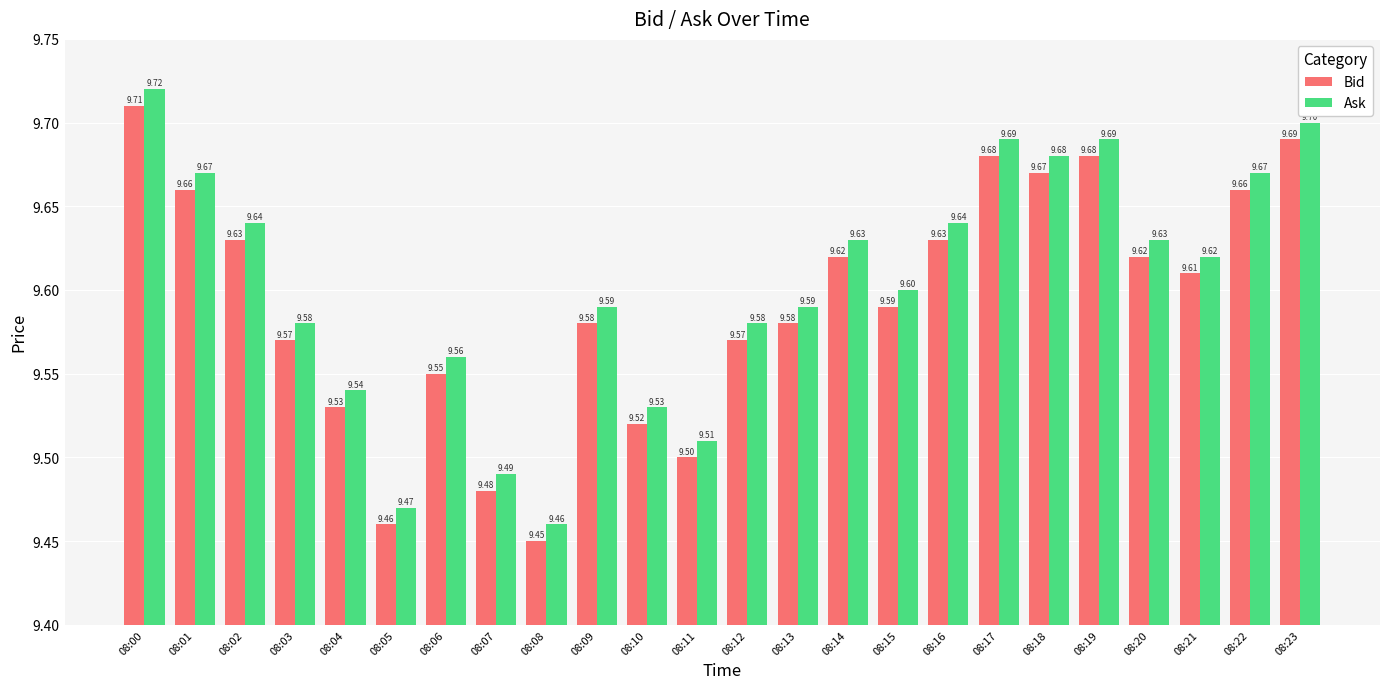

The Bid series shows 9.5 at 08:07. True or false?

True